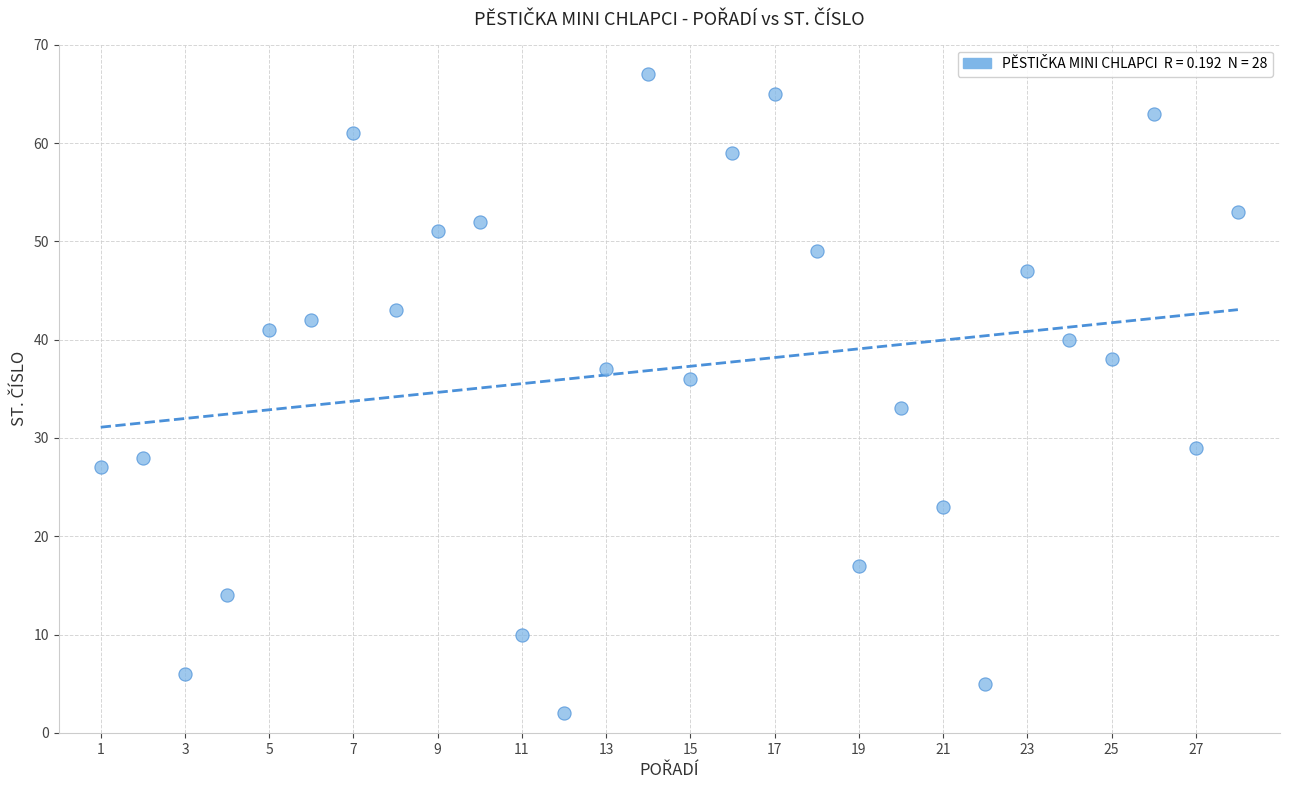

What Y value in the scatter plot is closest to 34?

33